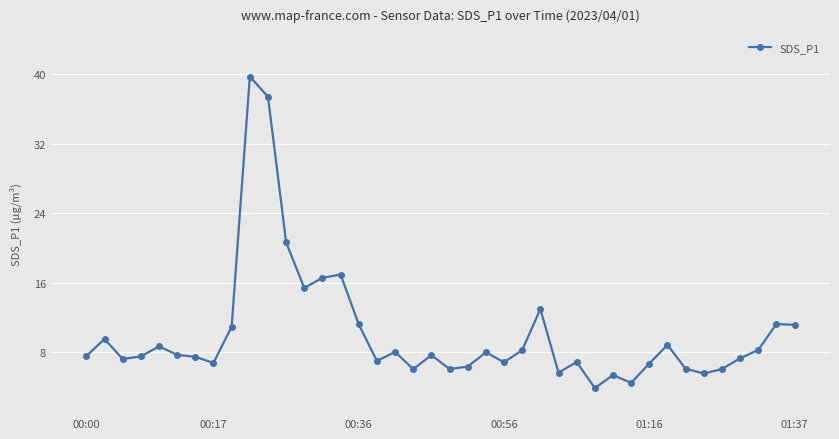

What is the minimum value shown in the chart?

3.9